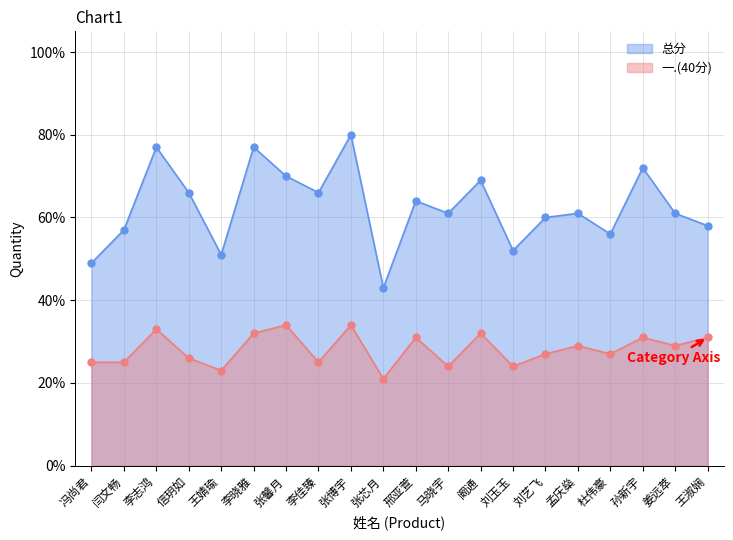

Which series reaches the maximum Y coordinate?

总分